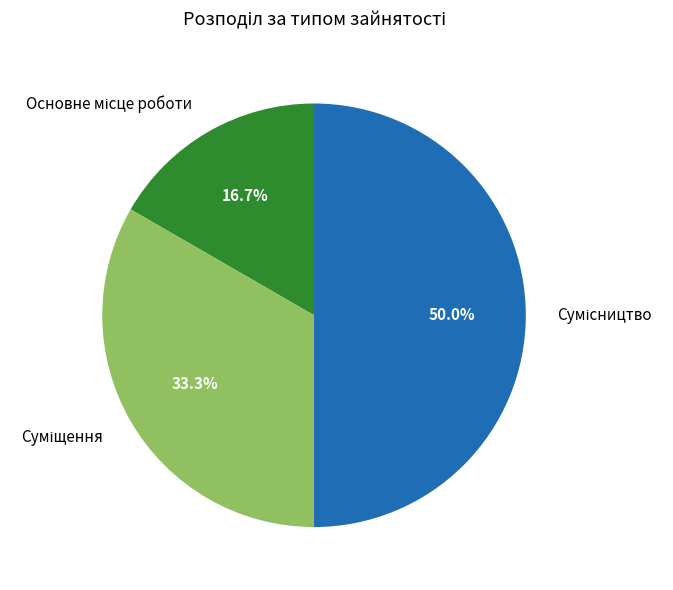

To the nearest percent, what is the difference between the largest and smallest slice percentages?

33%